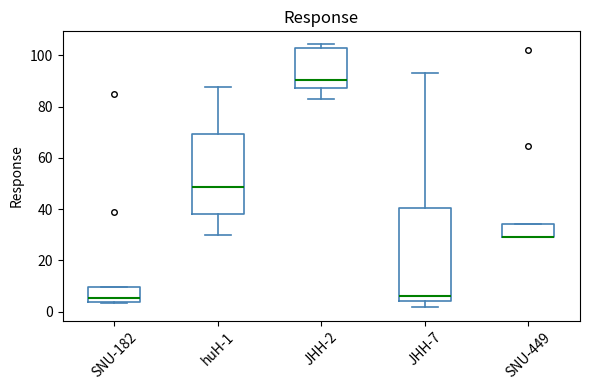

Reading left to right, transcribe this box plot: for each box, give where its median line is, the range the box spans, and where its two whiskers end, as read against the y-axis. The values are not printed on the chart, so give them approximately, as read against the axis.

SNU-182: median 6, box 4 to 10, whiskers 4 to 10
huH-1: median 48, box 38 to 70, whiskers 30 to 88
JHH-2: median 90, box 88 to 102, whiskers 82 to 104
JHH-7: median 6, box 4 to 40, whiskers 2 to 94
SNU-449: median 30 (drawn on the box's lower edge), box 30 to 34, whiskers 30 to 34